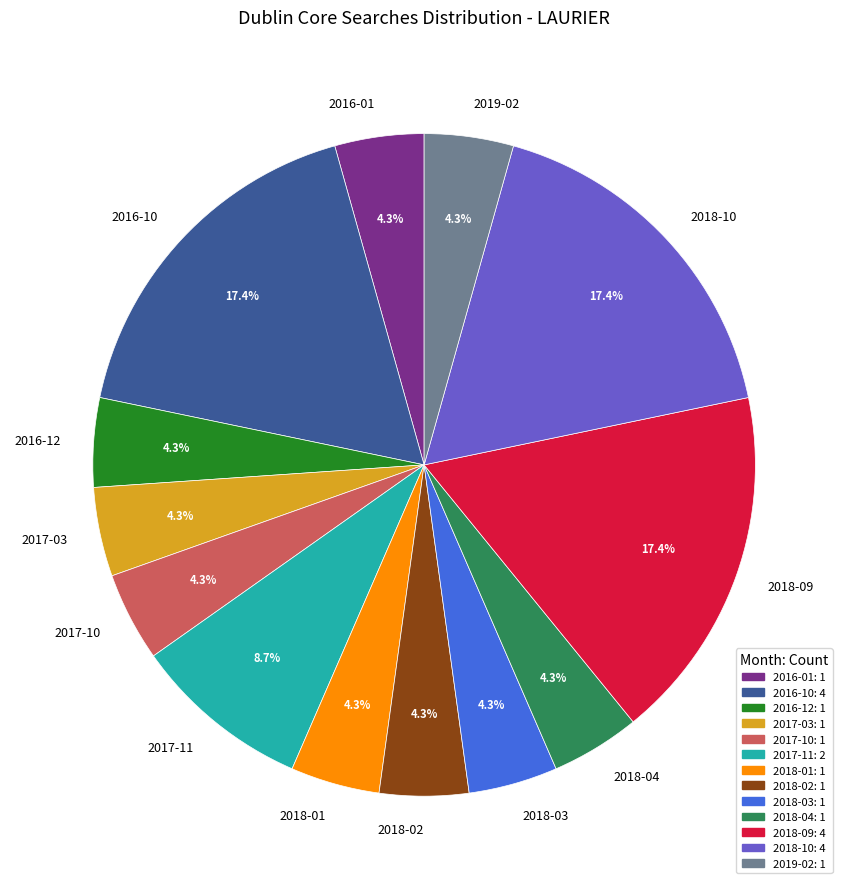

To the nearest percent, what percentage of the pie is 2017-11?

9%